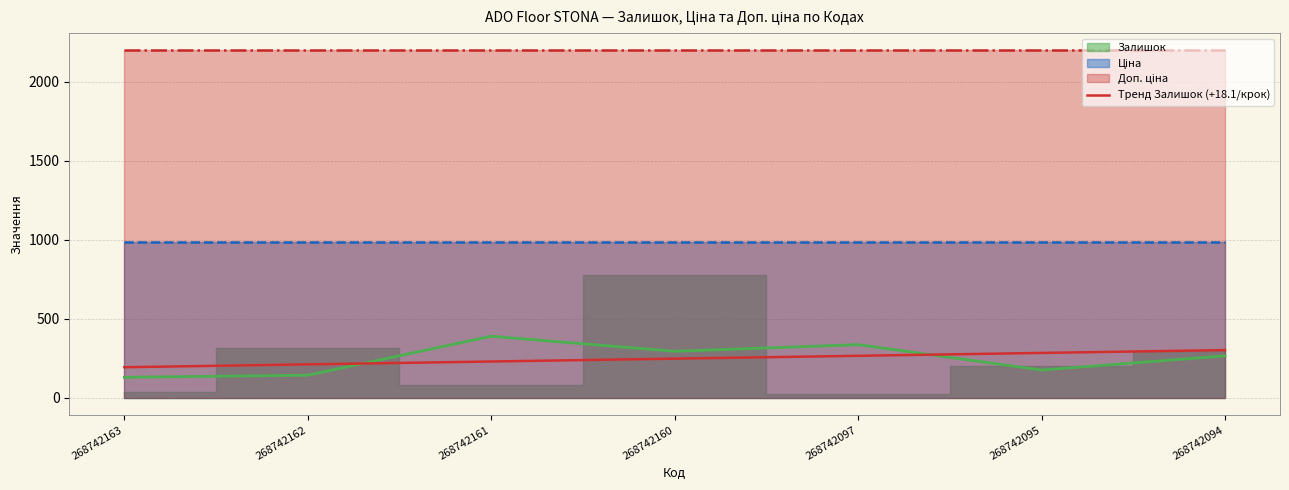

What is the sum of all values?

1732.0